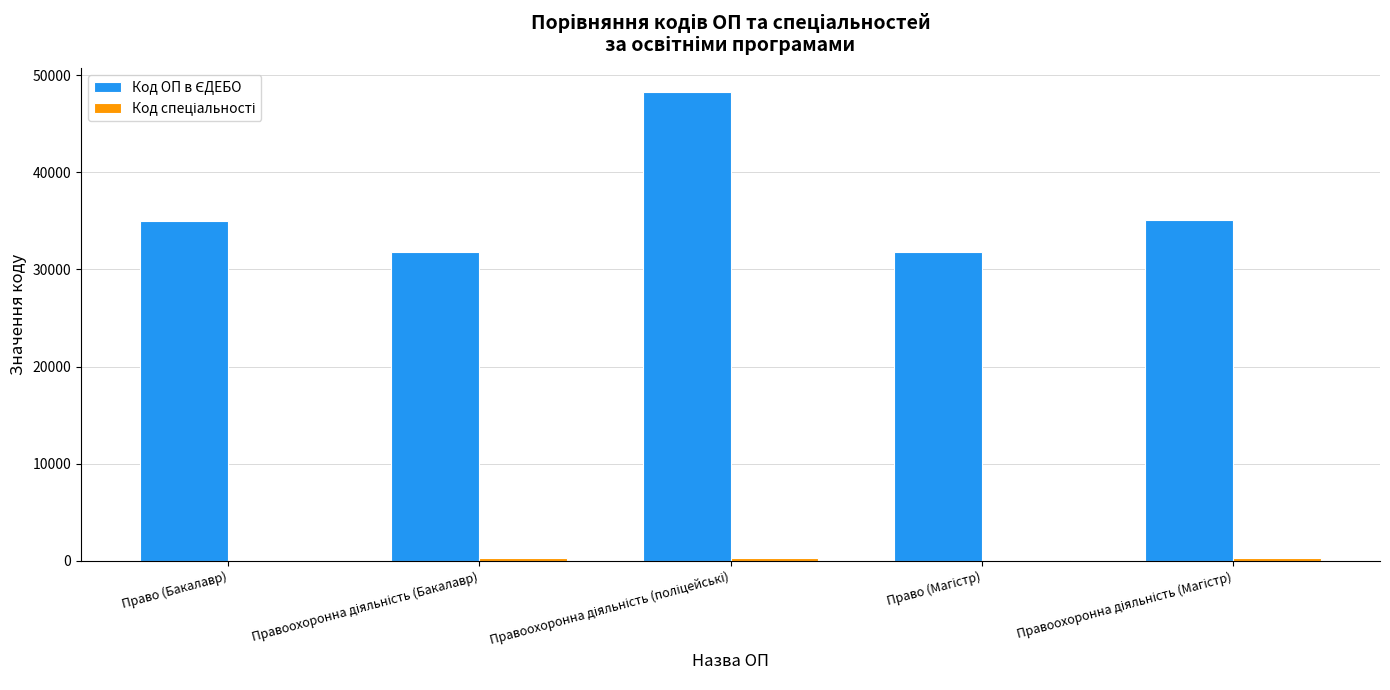

What is the maximum value shown in the chart?

48326